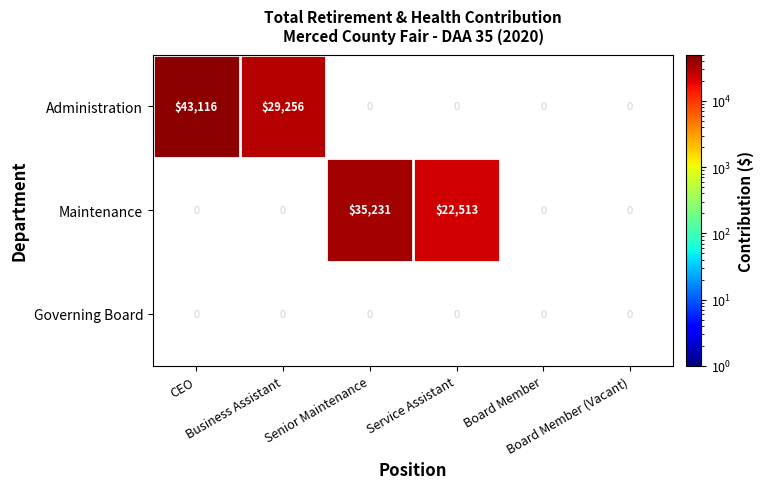

Is the value of Maintenance at Board Member greater than the value of Administration at CEO?

No